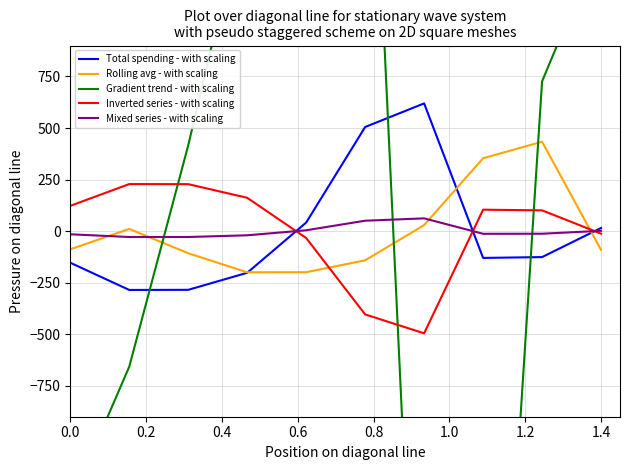

True or false: Rolling avg - with scaling and Mixed series - with scaling cross at least once.

True